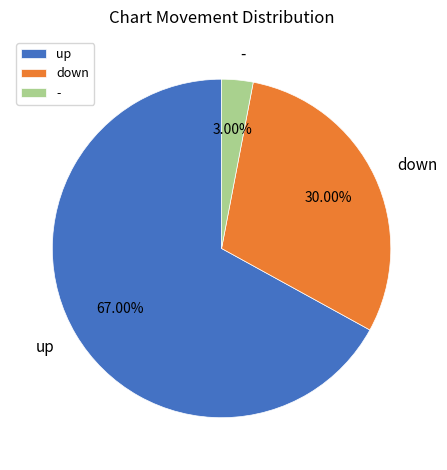

Combined, do down and - account for over 50%?

No